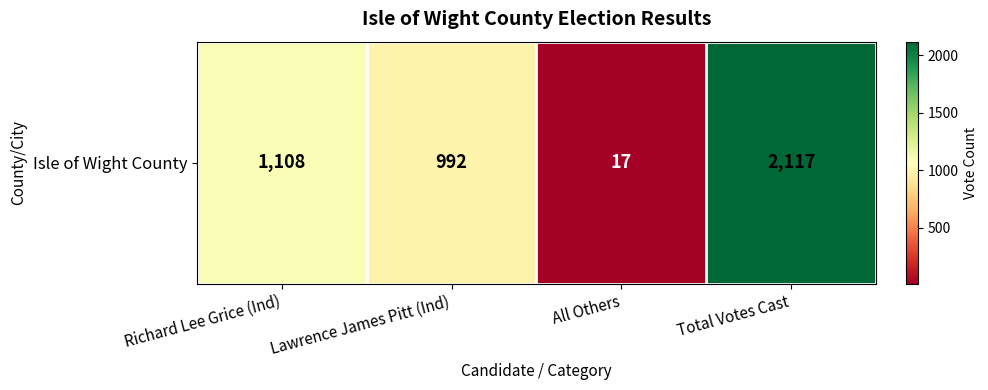

What is the difference between the values at Richard Lee Grice (Ind) and Total Votes Cast?

1009